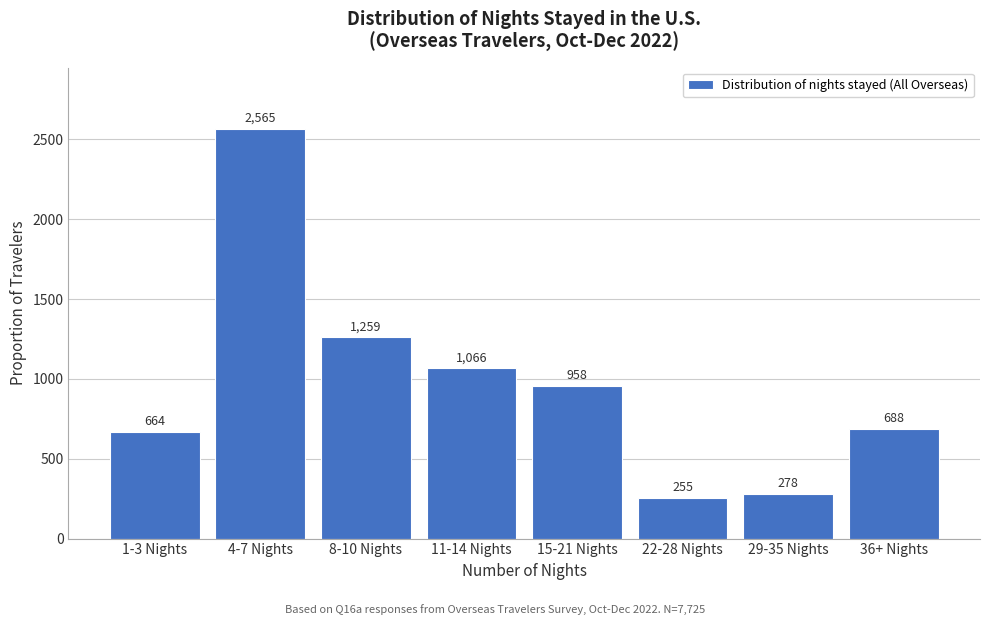

True or false: the data shows 386.4 at 29-35 Nights.

False